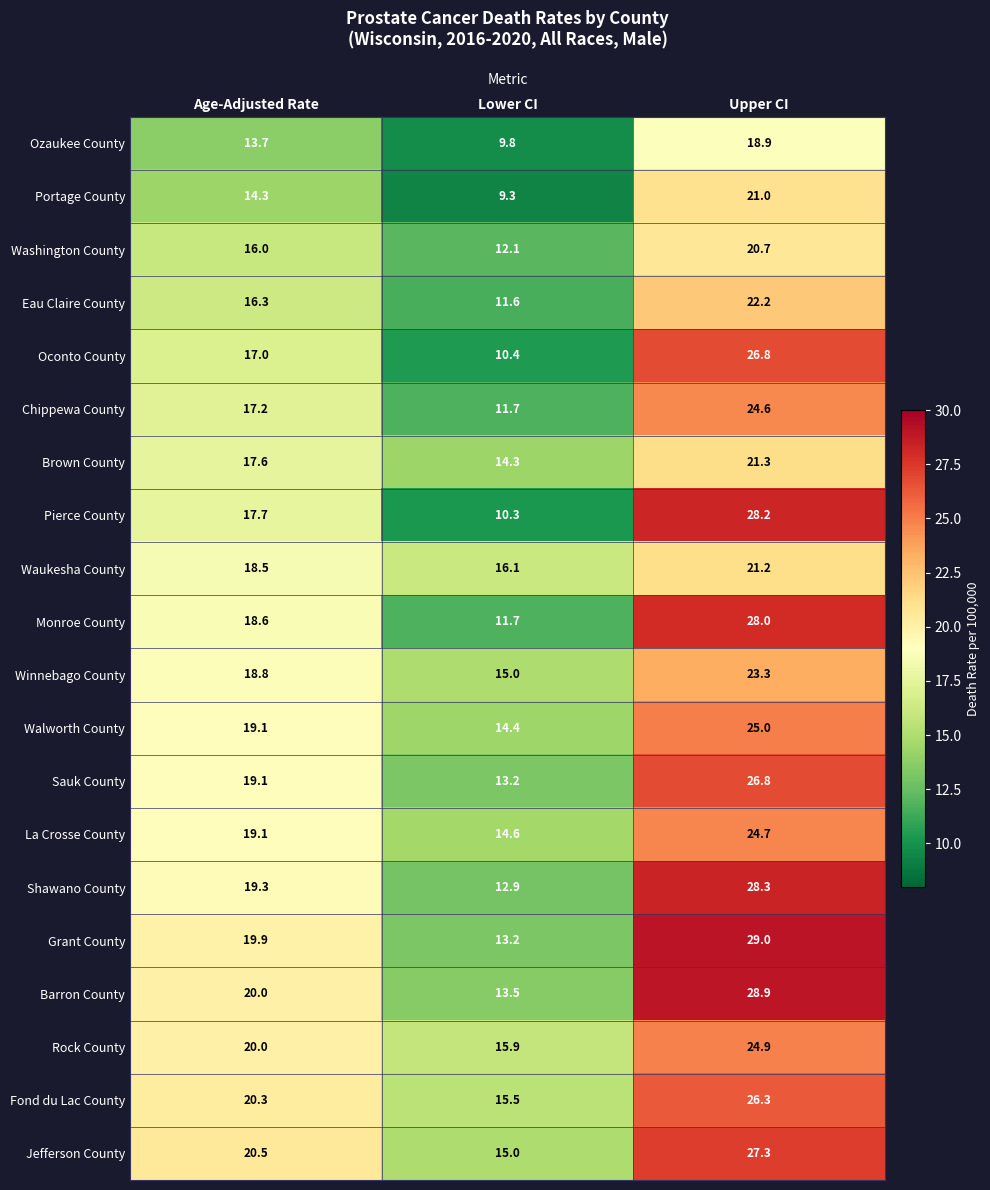

Rank the categories by Eau Claire County value from lowest to highest.

Lower CI, Age-Adjusted Rate, Upper CI